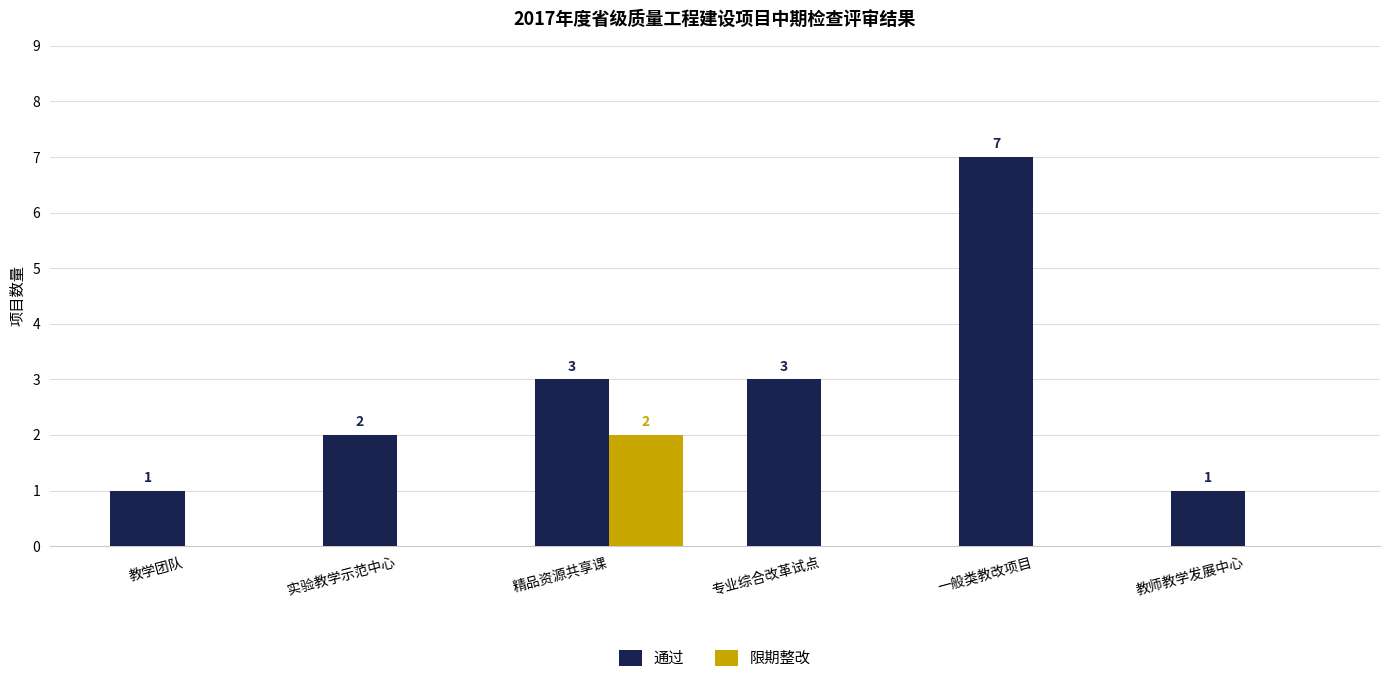

How many data points in 限期整改 are above 0?

1